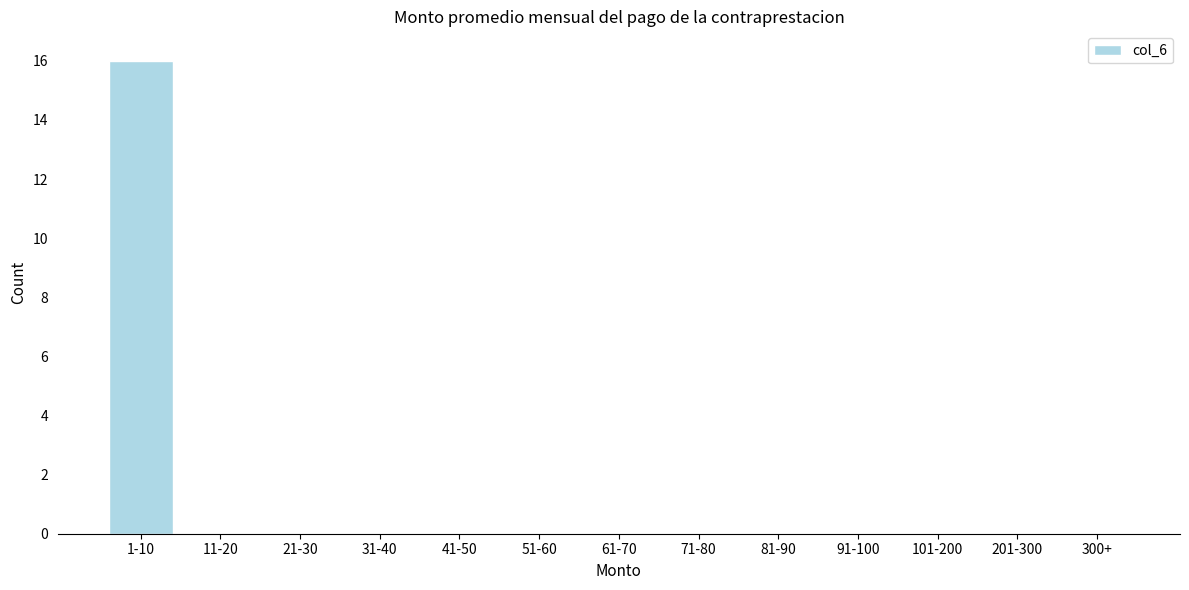

Reading left to right, what are all the values shown in this chart?

1-10=16	11-20=0	21-30=0	31-40=0	41-50=0	51-60=0	61-70=0	71-80=0	81-90=0	91-100=0	101-200=0	201-300=0	300+=0